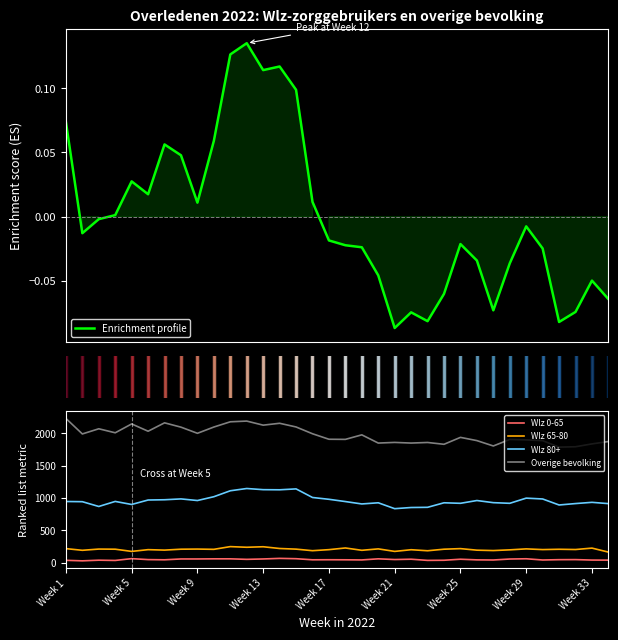

True or false: Wlz 0-65 and Wlz 80+ intersect in this chart.

False